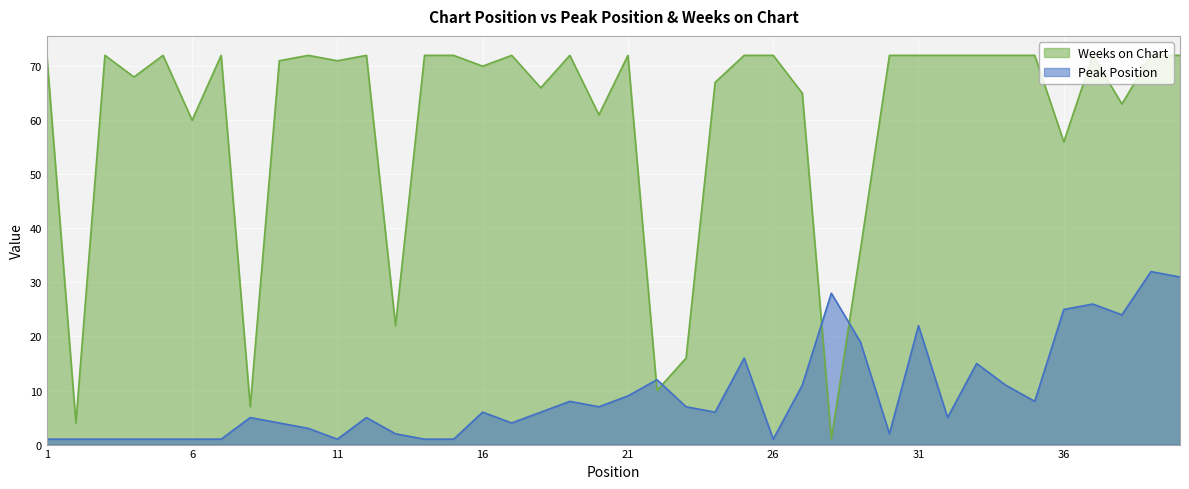

Which series has the widest spread of values?

Weeks on Chart